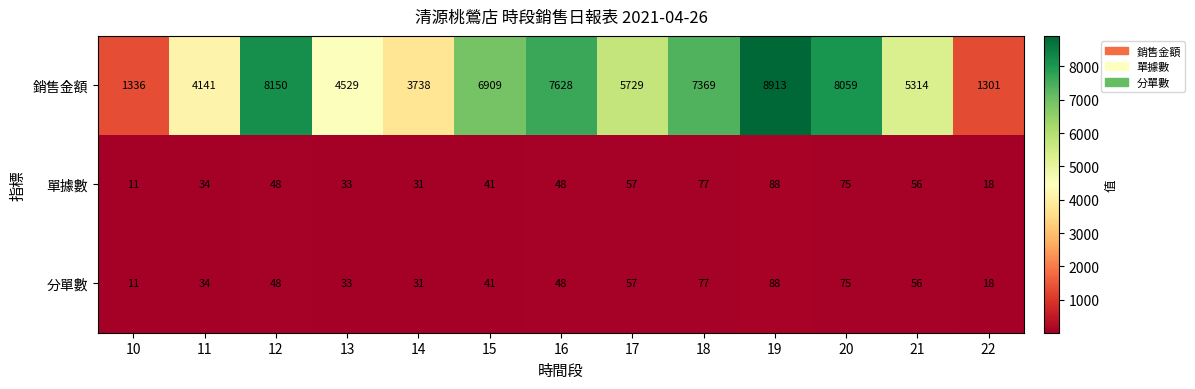

What is the average value of the 單據數 series?

47